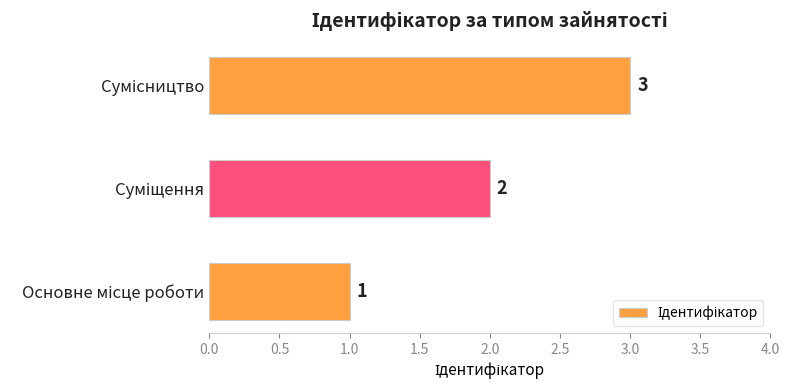

How many distinct data groups are displayed?

1